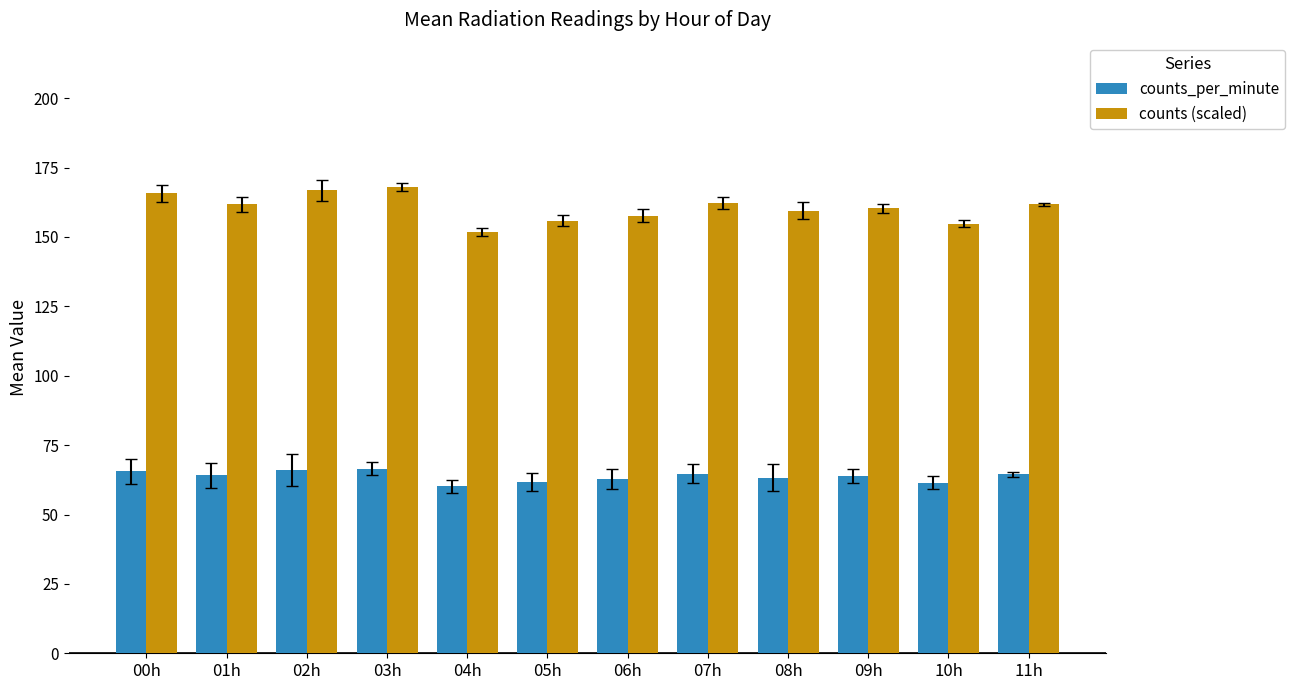

Which series has the widest spread of values?

counts (scaled)